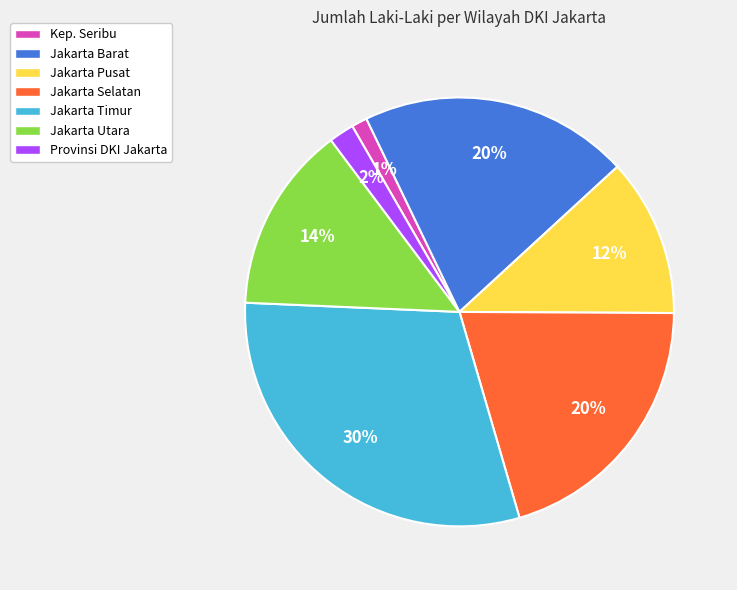

Is there any slice that represents more than half of the pie?

No